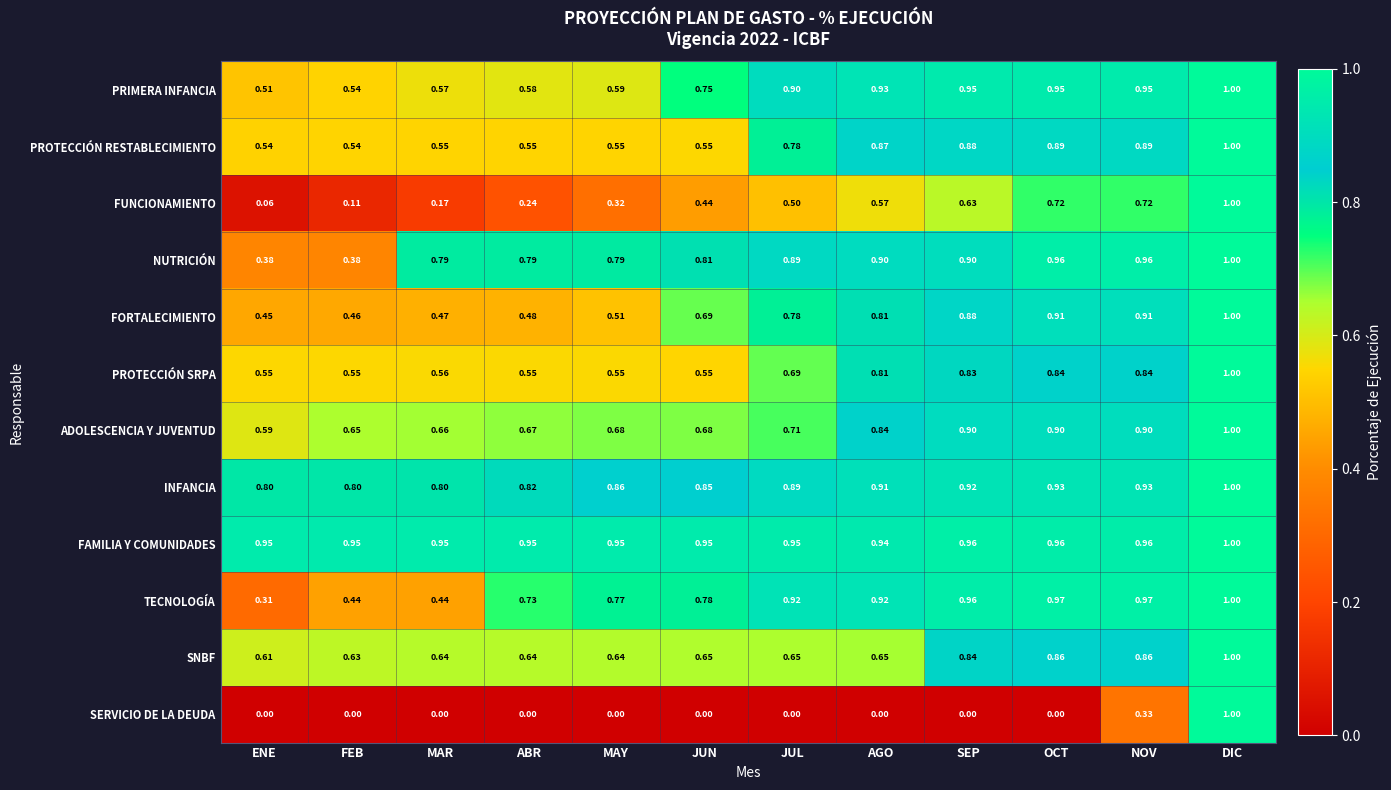

Which series has the largest range (max minus min)?

SERVICIO DE LA DEUDA